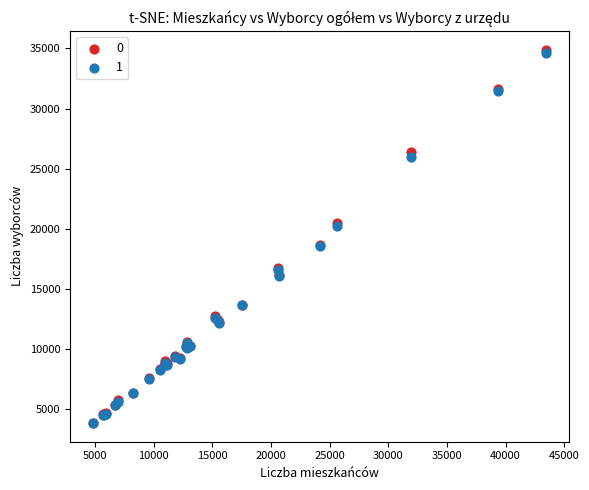

What are all the series names shown in the legend?

0, 1